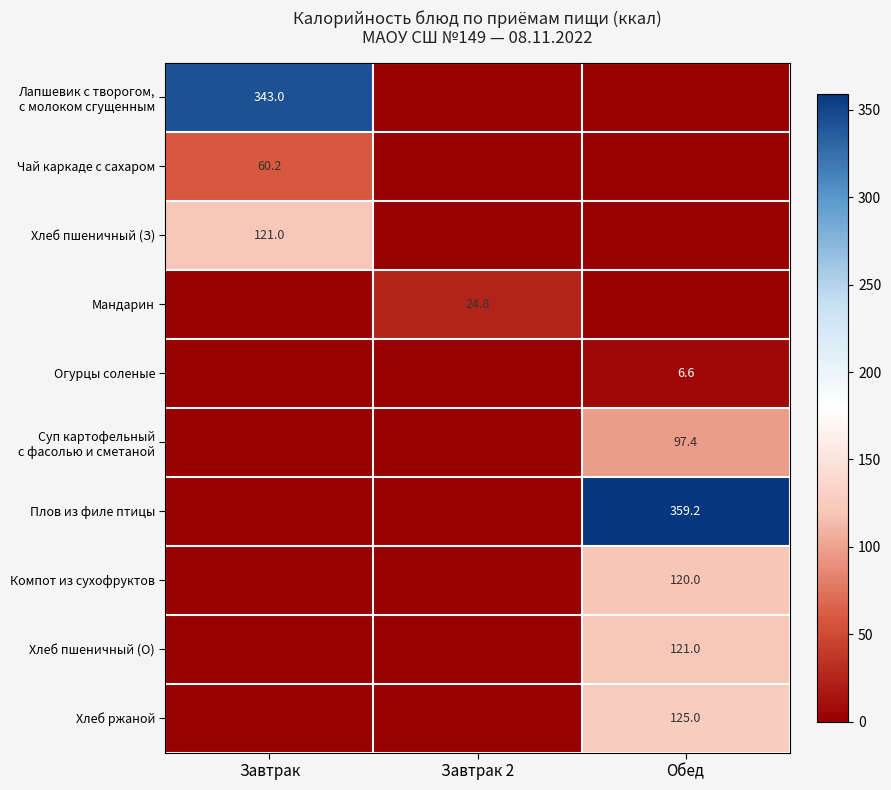

The value of Огурцы соленые at Обед is 9.6. True or false?

False